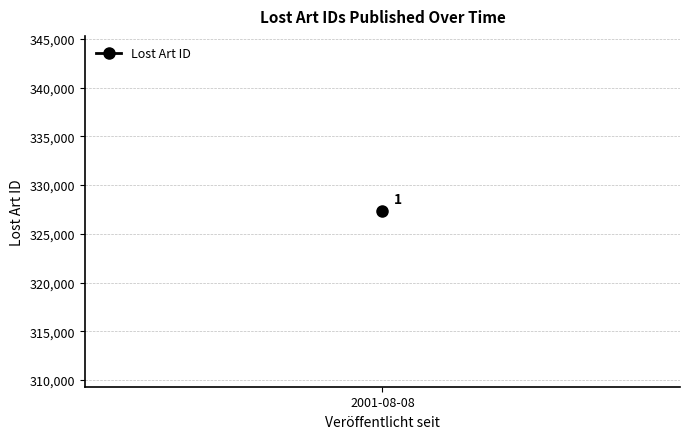

Which has a higher value, 2001-08-08 or 2001-08-08?

2001-08-08